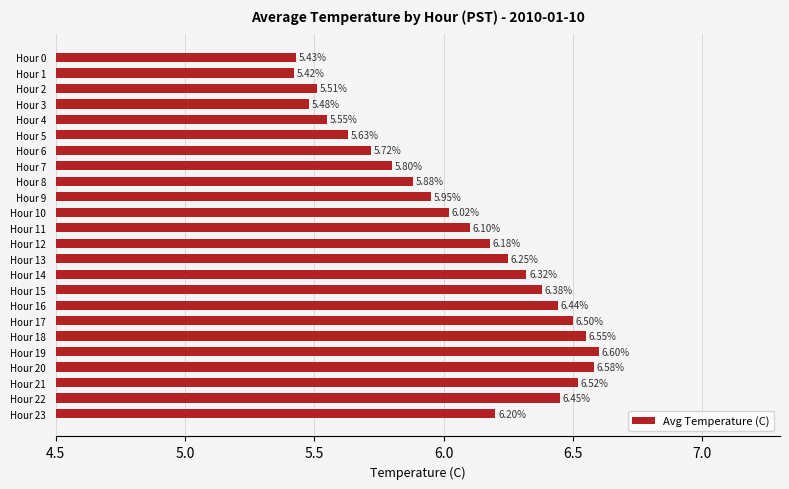

What is the change in value from Hour 8 to Hour 19?

+0.7